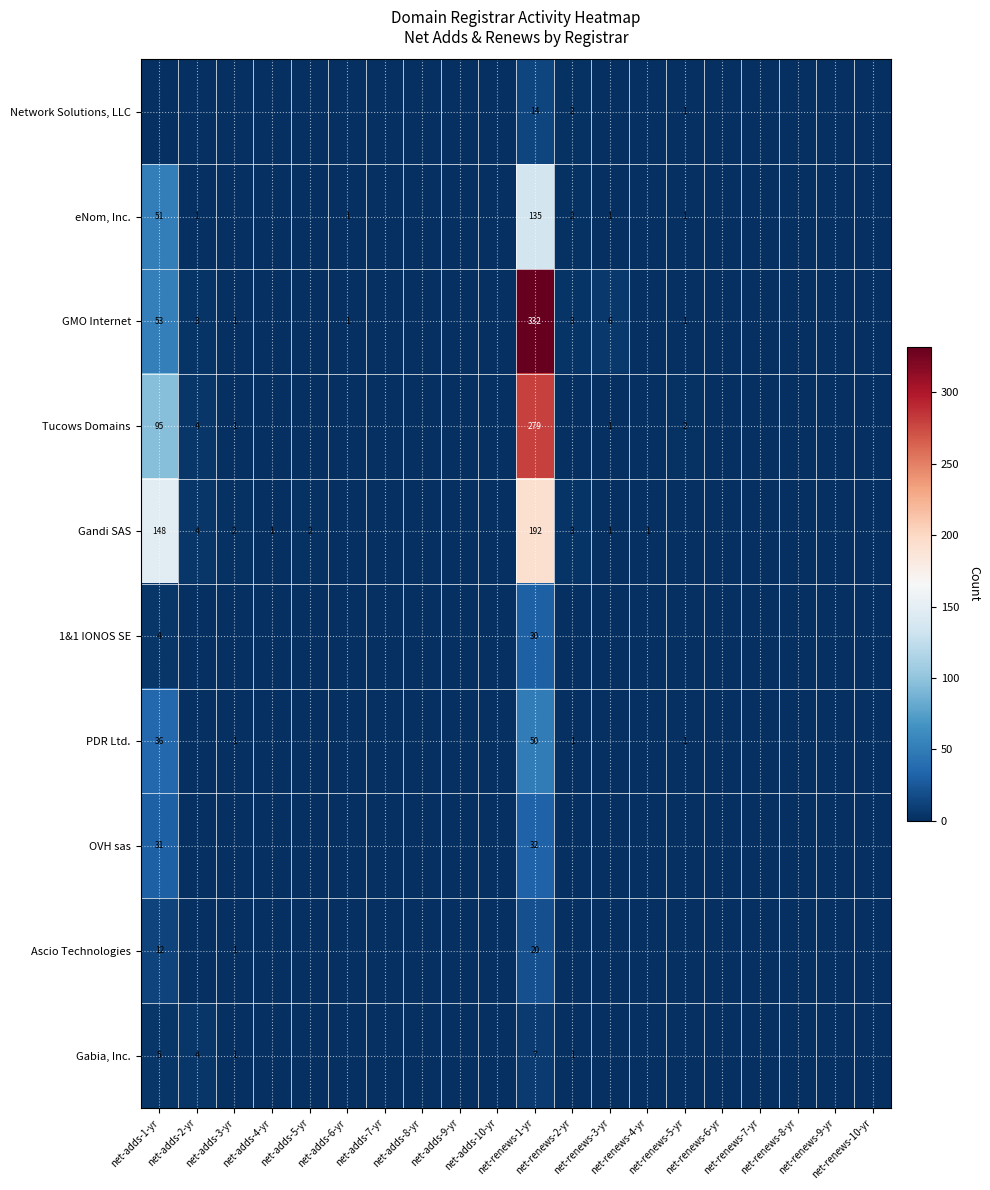

At how many categories does at least one series exceed 130?

2